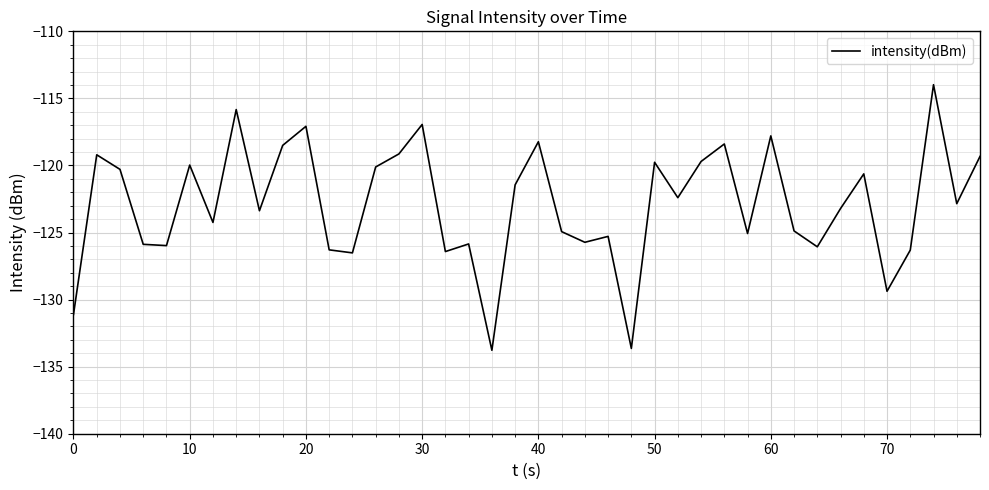

What is the smallest value displayed?

-133.8